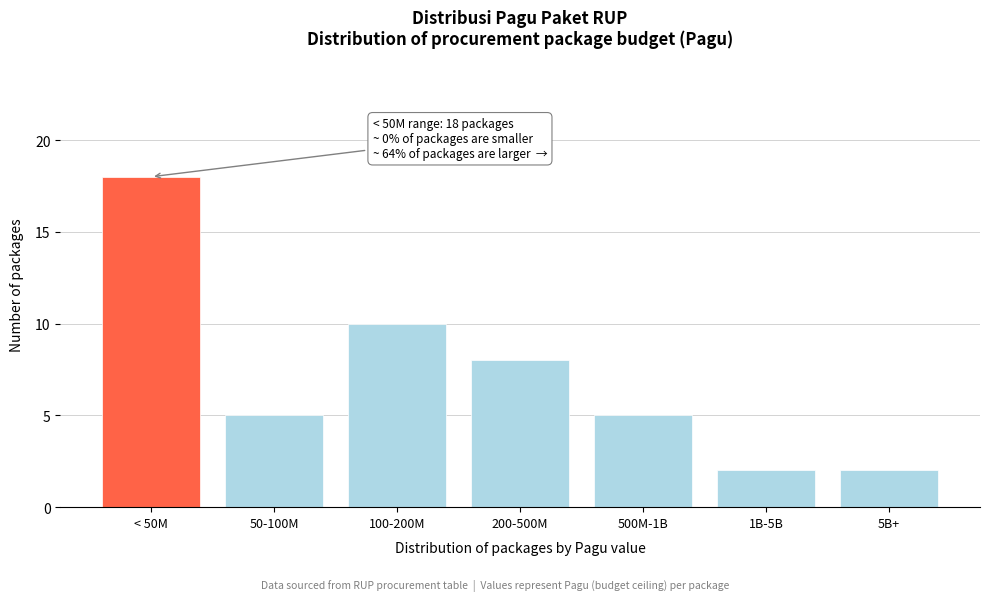

Reading right to left, transcribe all the data shown in this chart.

2	2	5	8	10	5	18